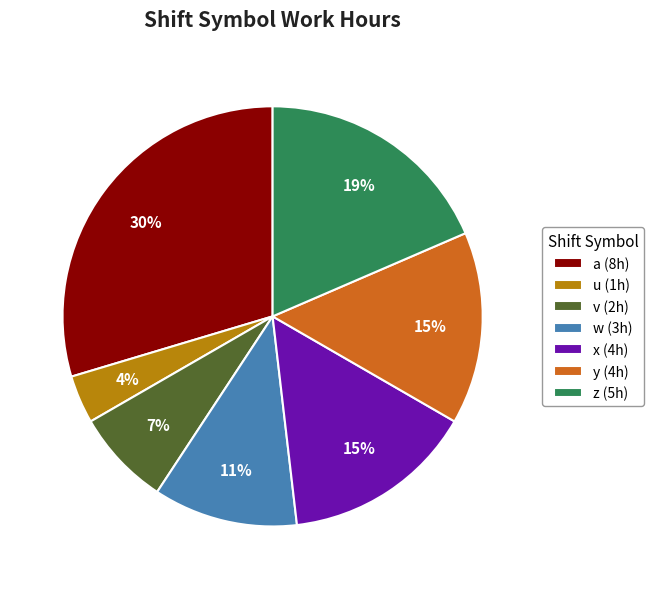

Combined, do x (4h) and v (2h) account for over 50%?

No